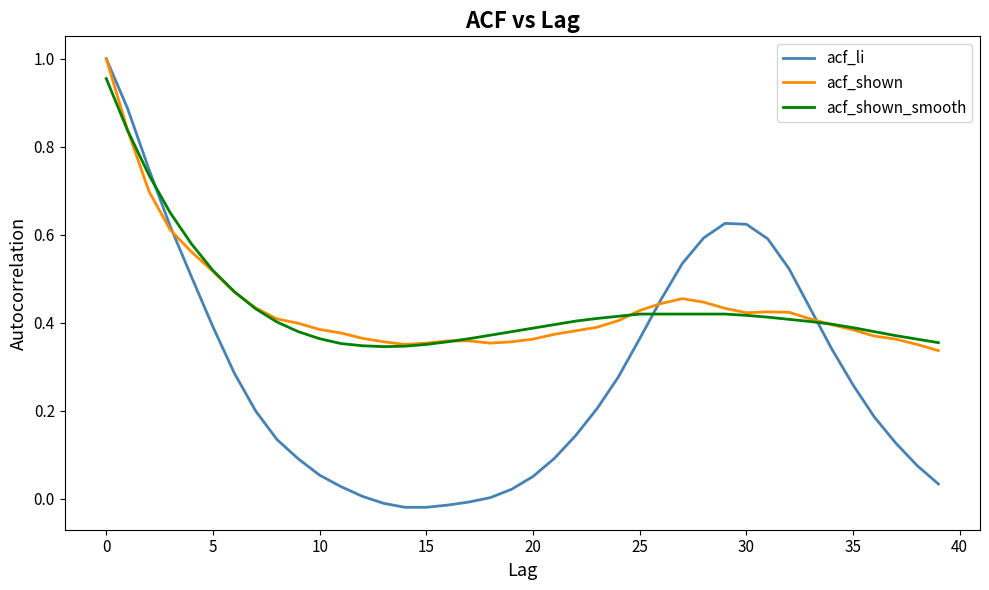

Which series has the largest range (max minus min)?

acf_li